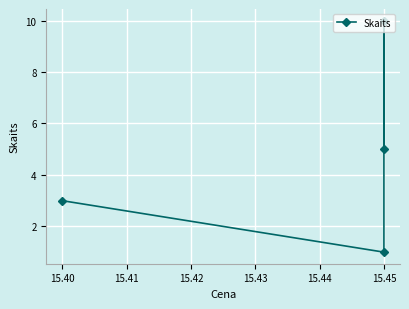

What is the smallest value displayed?

1